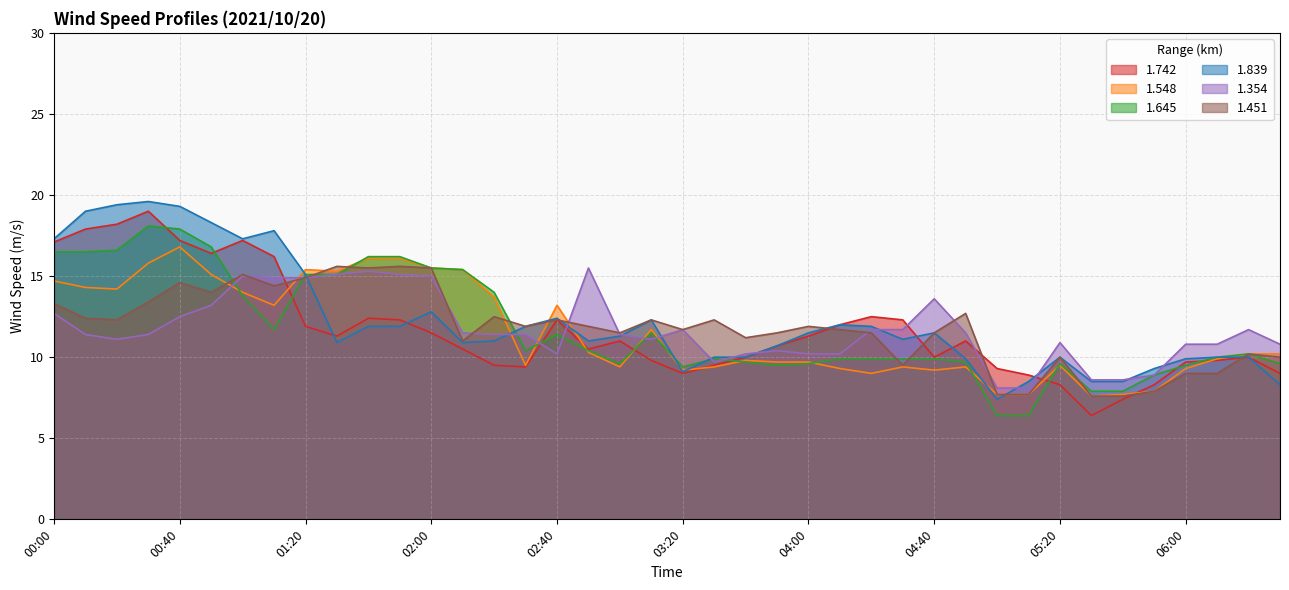

How many lines are shown in the chart?

6